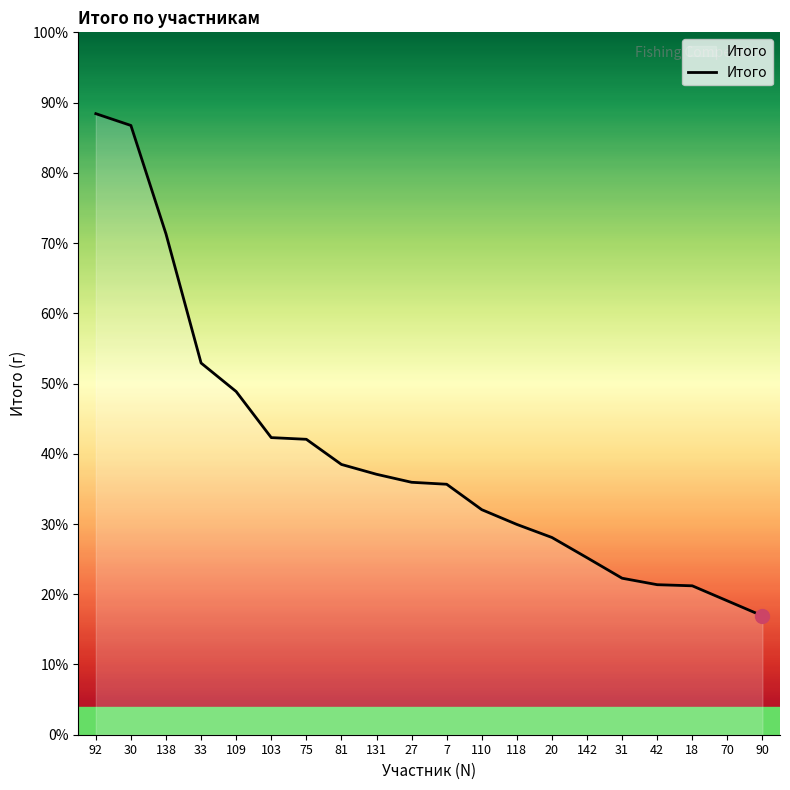

Rank the categories by value from lowest to highest.

90, 70, 18, 42, 31, 142, 20, 118, 110, 7, 27, 131, 81, 75, 103, 109, 33, 138, 30, 92